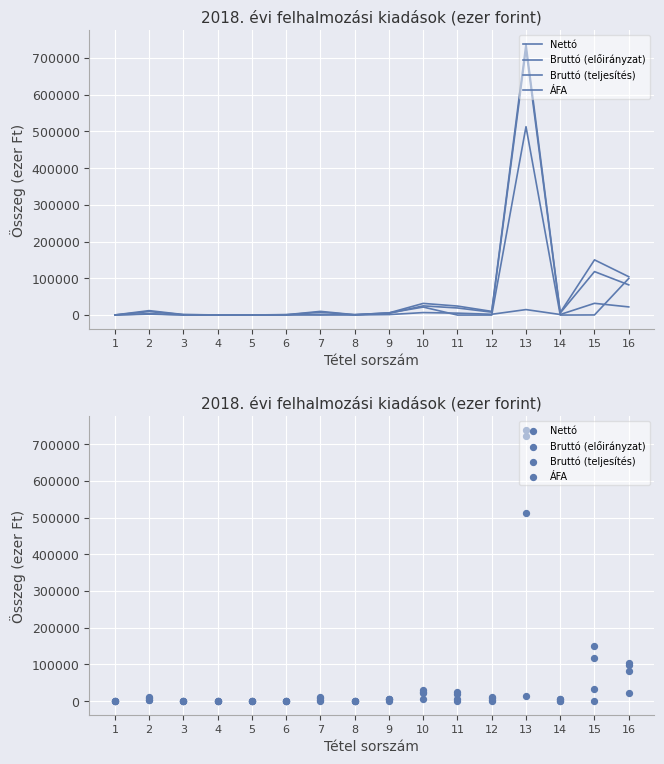

Which series has the largest Y range (max minus min)?

Bruttó (előirányzat)